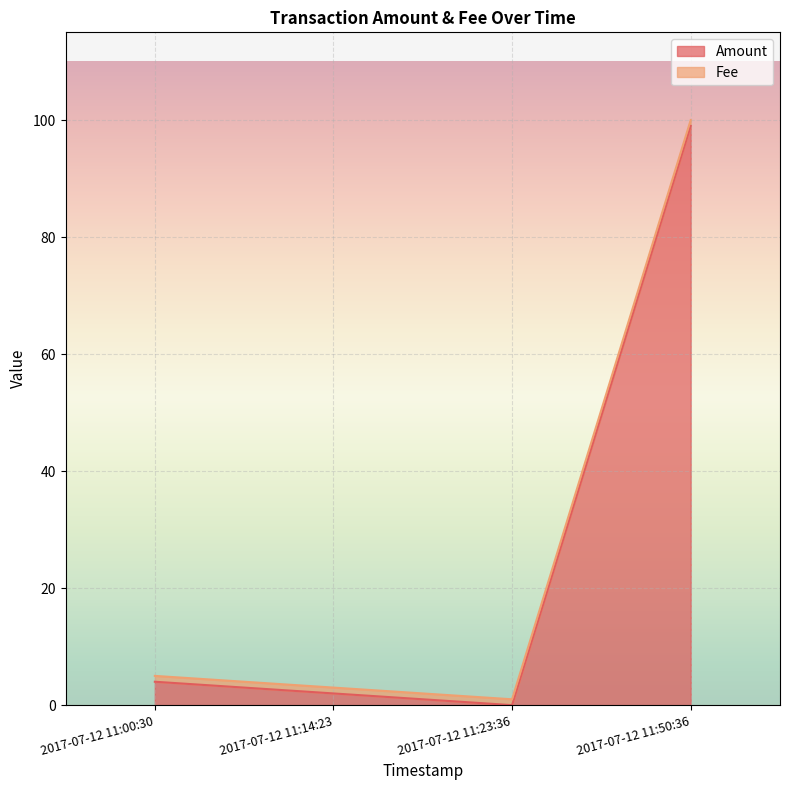

Where does the Amount series first go above 4?

2017-07-12 11:50:36